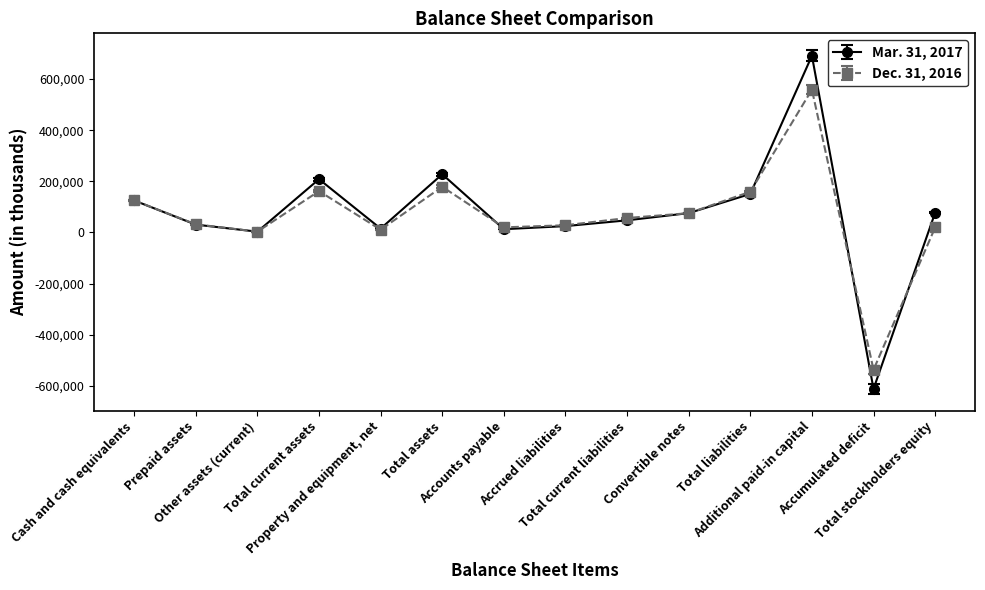

True or false: Dec. 31, 2016 has more than 0 interior local peaks.

True